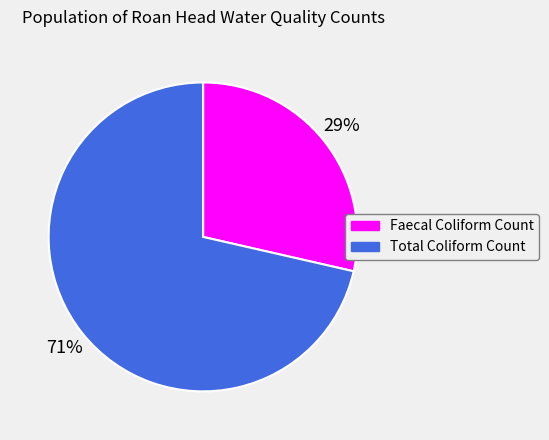

How many slices are in this pie chart?

2